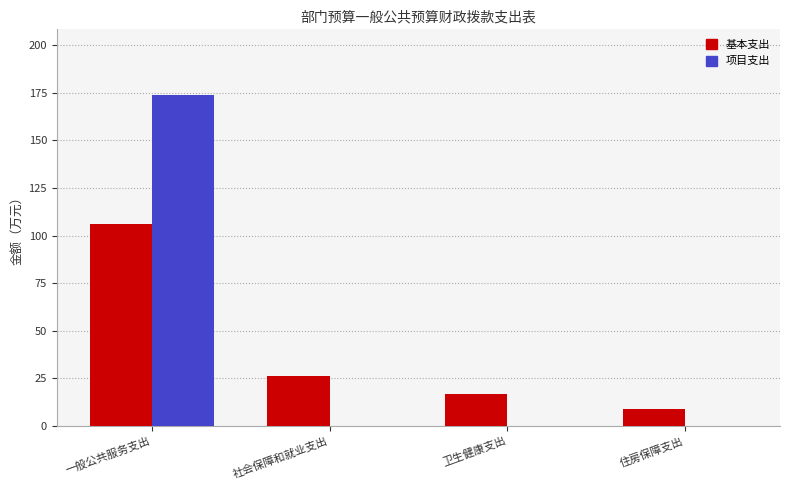

How many groups of bars are there?

4